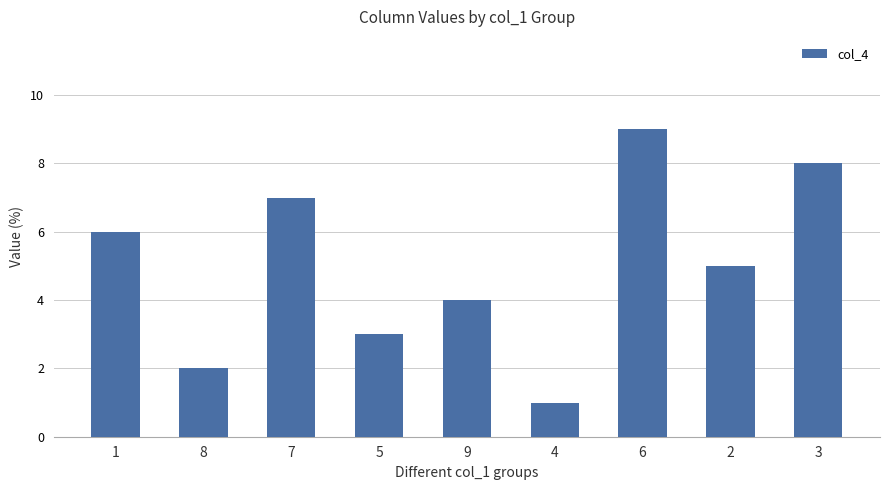

List the labels in order of value, largest first.

6, 3, 7, 1, 2, 9, 5, 8, 4